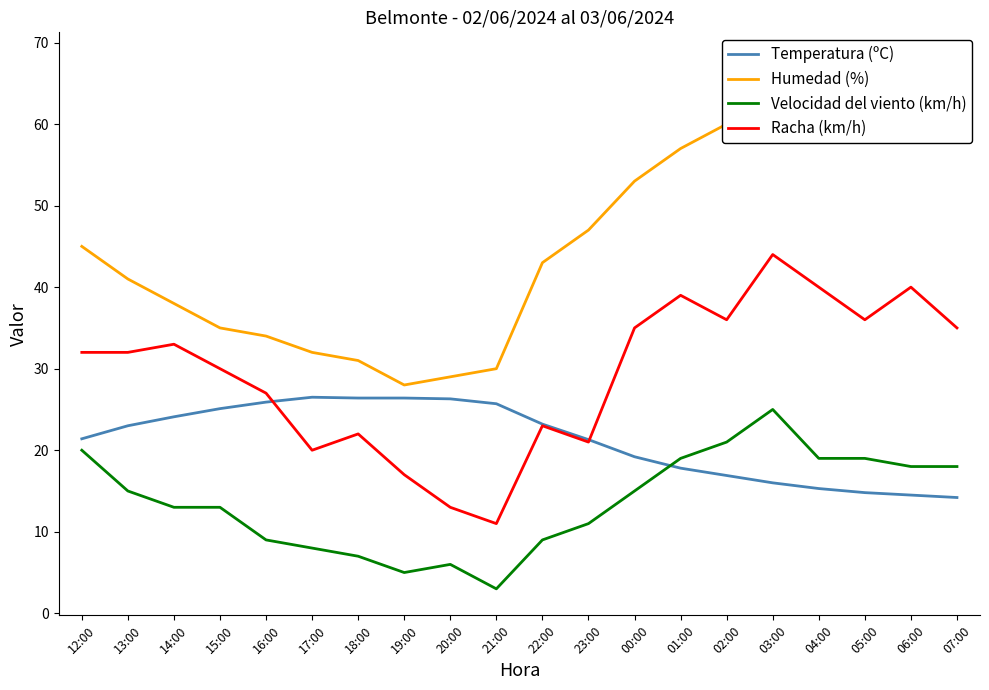

Reading left to right, extract all data points from this chart.

Temperatura (ºC): 21.4	23.0	24.1	25.1	25.9	26.5	26.4	26.4	26.3	25.7	23.2	21.3	19.2	17.8	16.9	16.0	15.3	14.8	14.5	14.2
Humedad (%): 45.0	41.0	38.0	35.0	34.0	32.0	31.0	28.0	29.0	30.0	43.0	47.0	53.0	57.0	60.0	68.0	67.0	66.0	66.0	65.0
Velocidad del viento (km/h): 20.0	15.0	13.0	13.0	9.0	8.0	7.0	5.0	6.0	3.0	9.0	11.0	15.0	19.0	21.0	25.0	19.0	19.0	18.0	18.0
Racha (km/h): 32.0	32.0	33.0	30.0	27.0	20.0	22.0	17.0	13.0	11.0	23.0	21.0	35.0	39.0	36.0	44.0	40.0	36.0	40.0	35.0